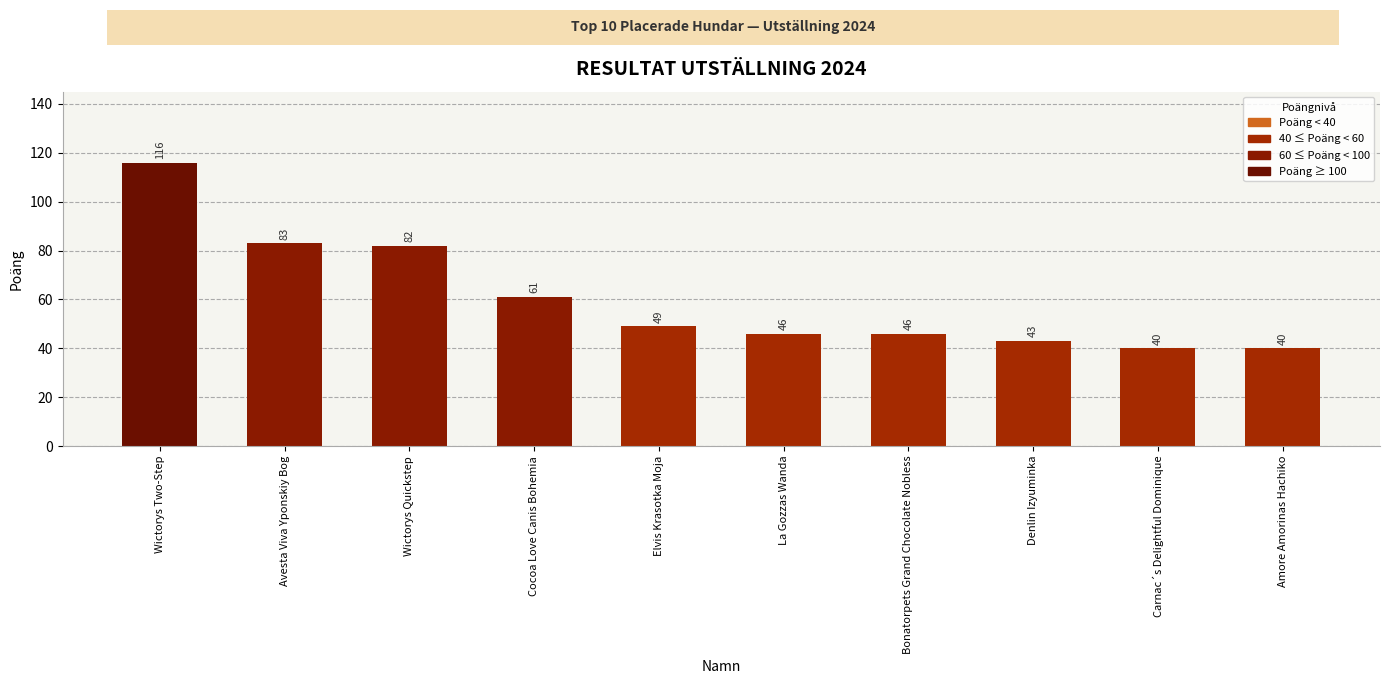

Reading left to right, what are all the values shown in this chart?

116	83	82	61	49	46	46	43	40	40